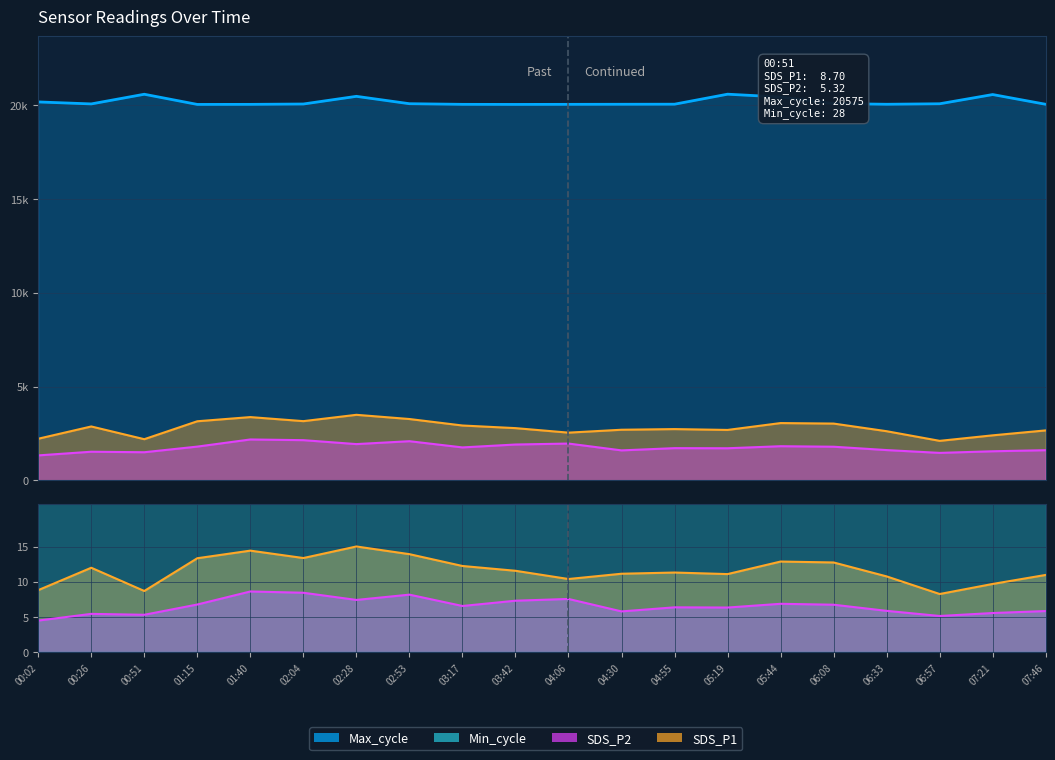

Is it true that SDS_P2 equals 918.4 at 05:44?

False